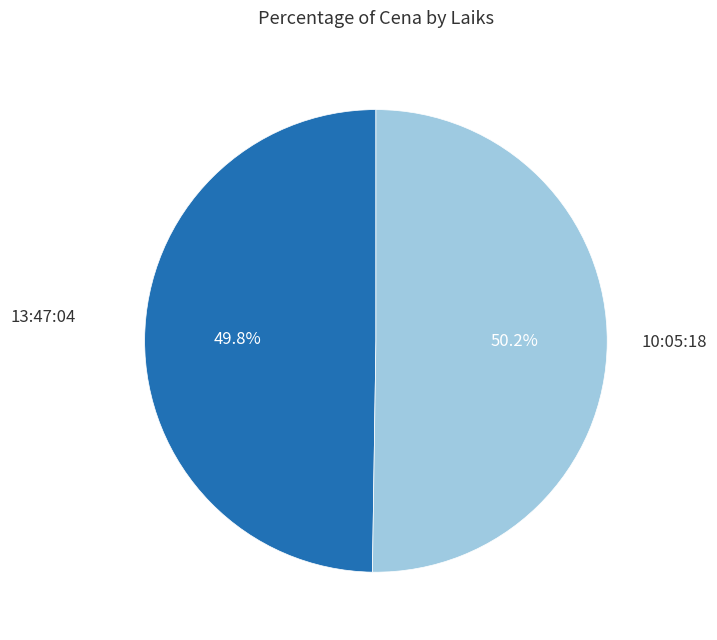

Approximately how many times larger is the value at 10:05:18 compared to 13:47:04?

1.0